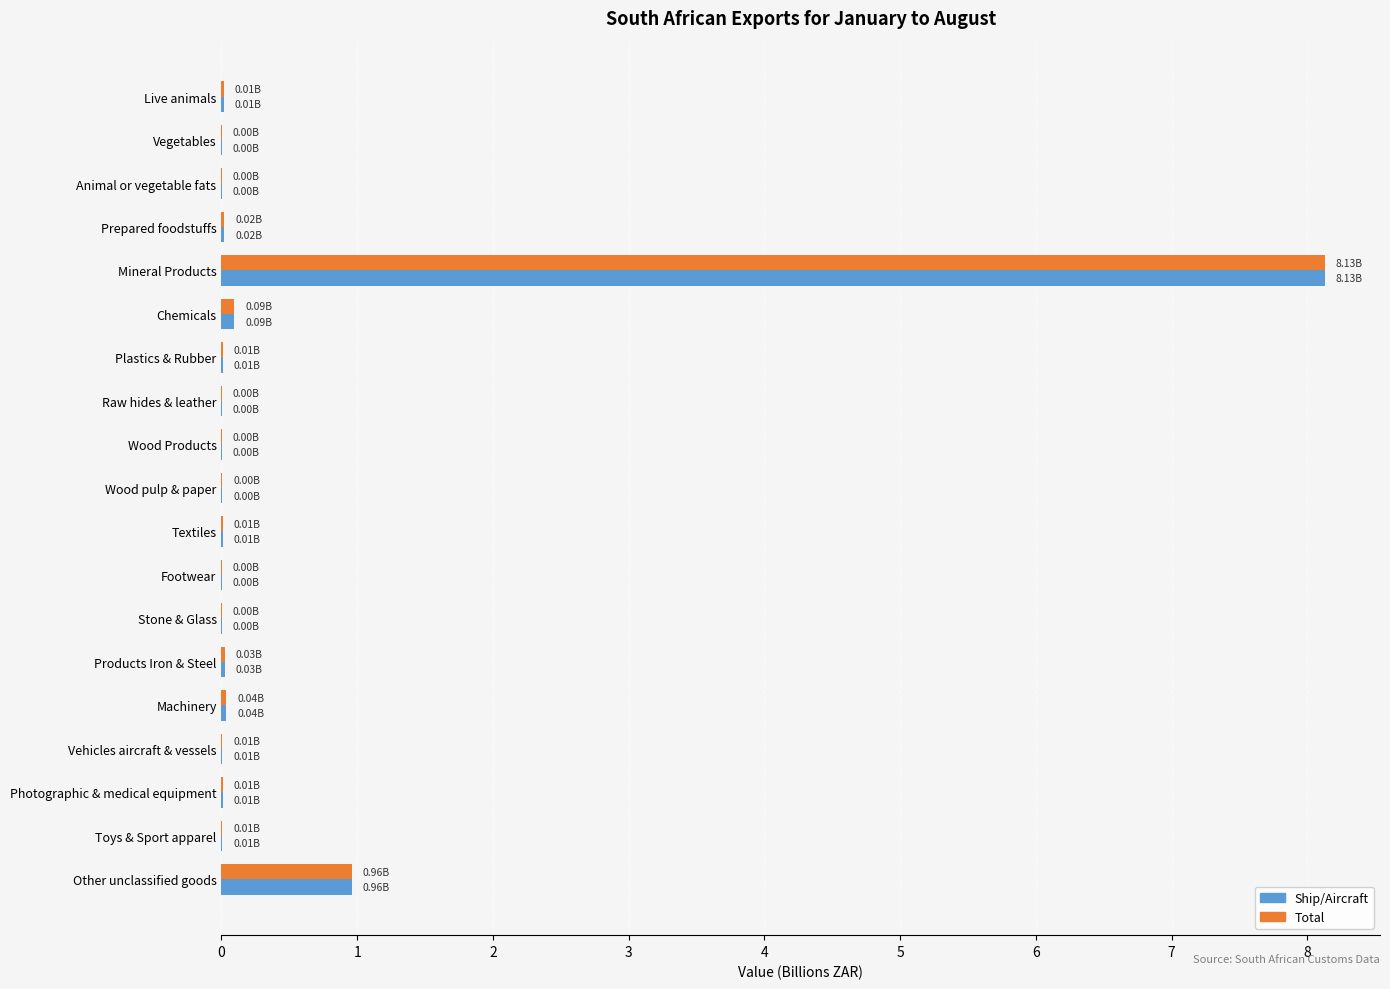

At which category is the sum across all series the highest?

Mineral Products